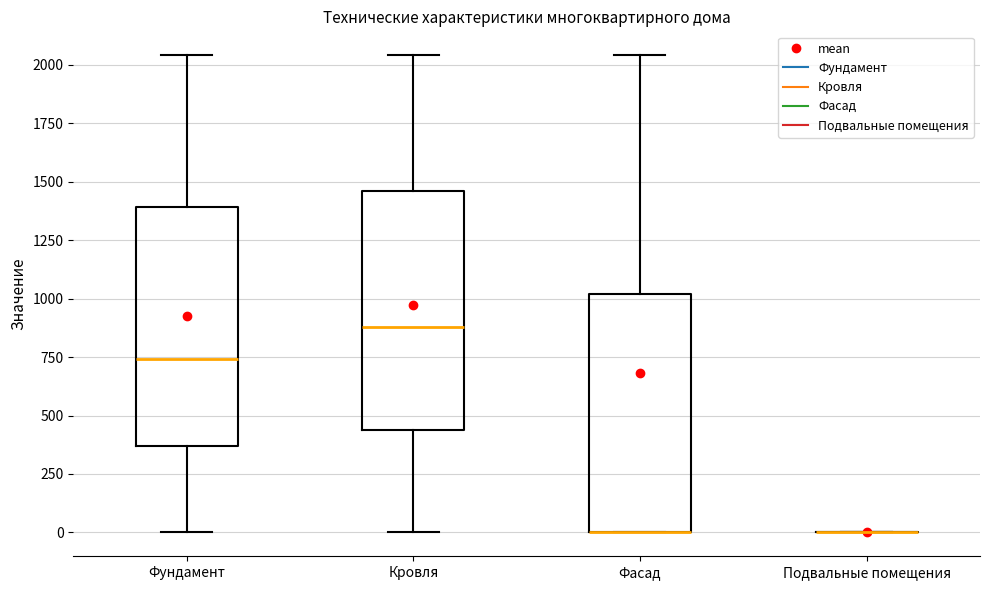

Reading left to right, read every box against the y-axis: the position of its median line, the range the box covers, and the ends of its whiskers. The values are not printed on the chart, so give them approximately, as read against the axis.

Фундамент: median 750, box 350 to 1400, whiskers 0 to 2050
Кровля: median 900, box 450 to 1450, whiskers 0 to 2050
Фасад: median 0 (drawn on the box's lower edge), box 0 to 1000, whiskers 0 to 2050
Подвальные помещения: box collapsed to a line at 0, whiskers 0 to 0